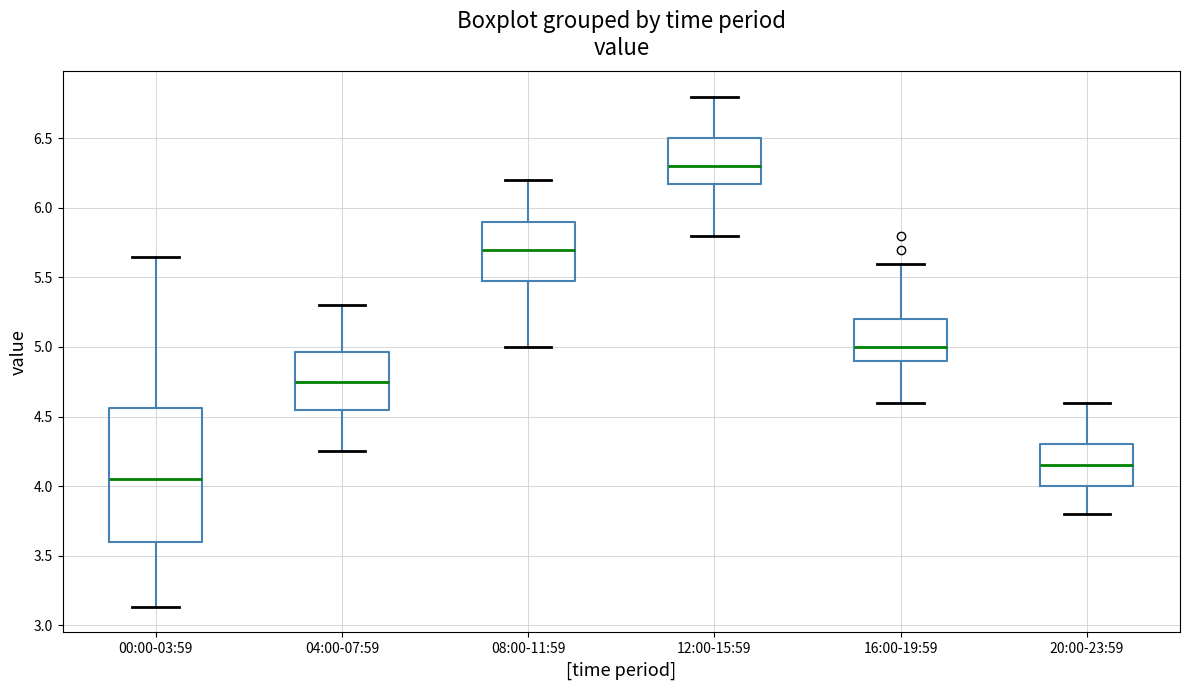

Where does the median line of the box for 16:00-19:59 sit on the y-axis? The values are not printed on the chart, so give them approximately, as read against the axis.

5.00